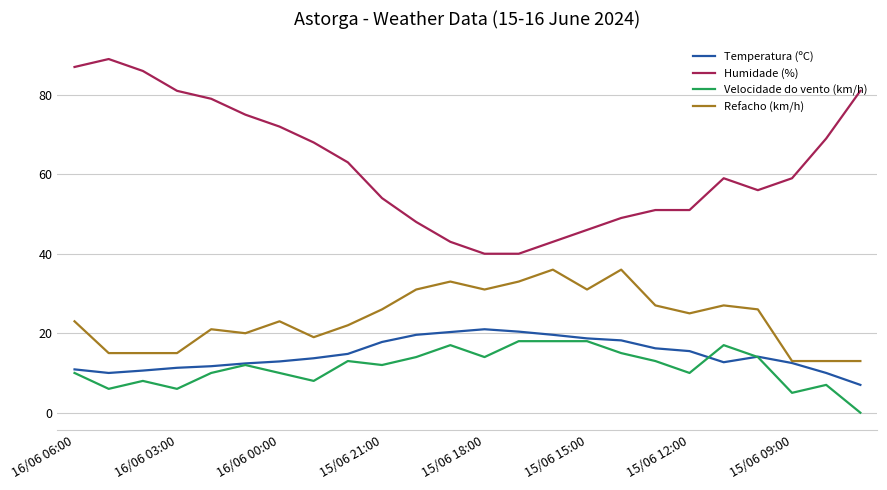

What is the difference between the maximum and minimum values in the Humidade (%) series?

49.0